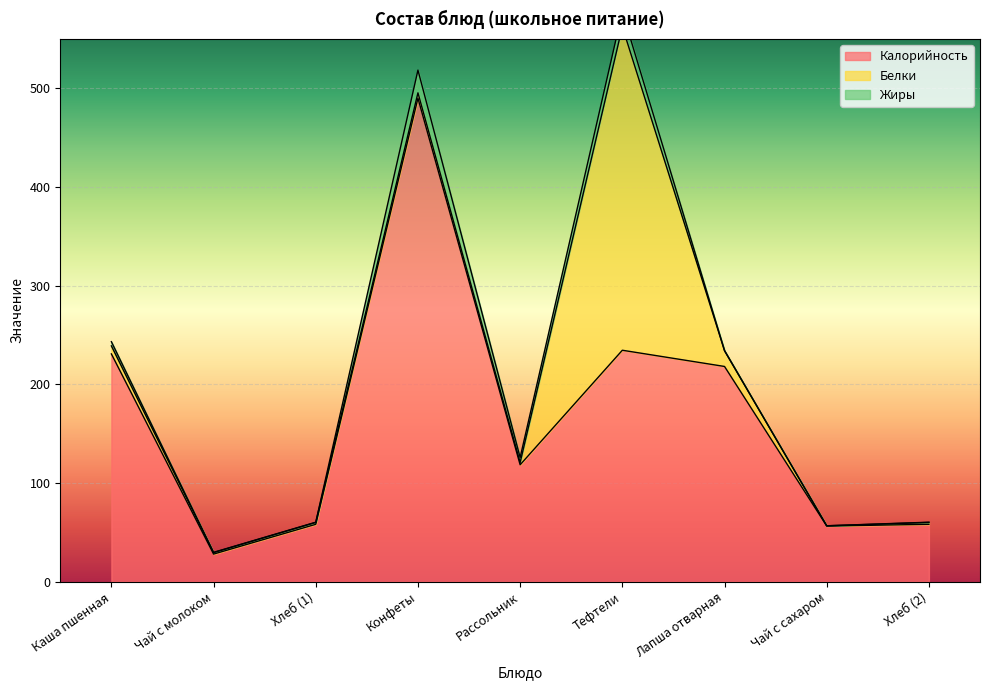

Between Чай с молоком and Чай с сахаром, which is larger?

Чай с сахаром